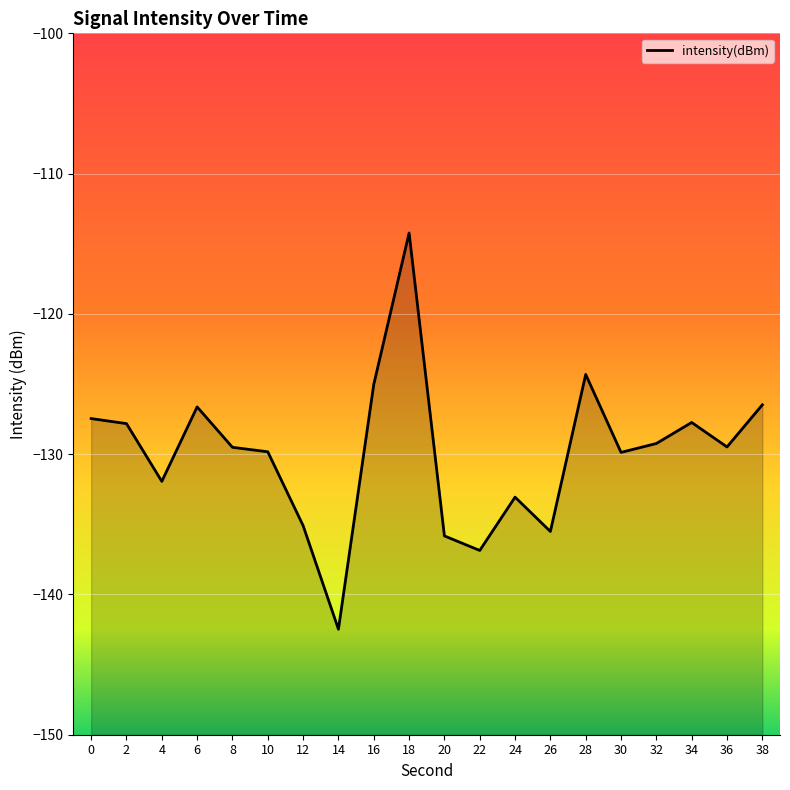

What is the value of the 19th point from the left?

-129.5